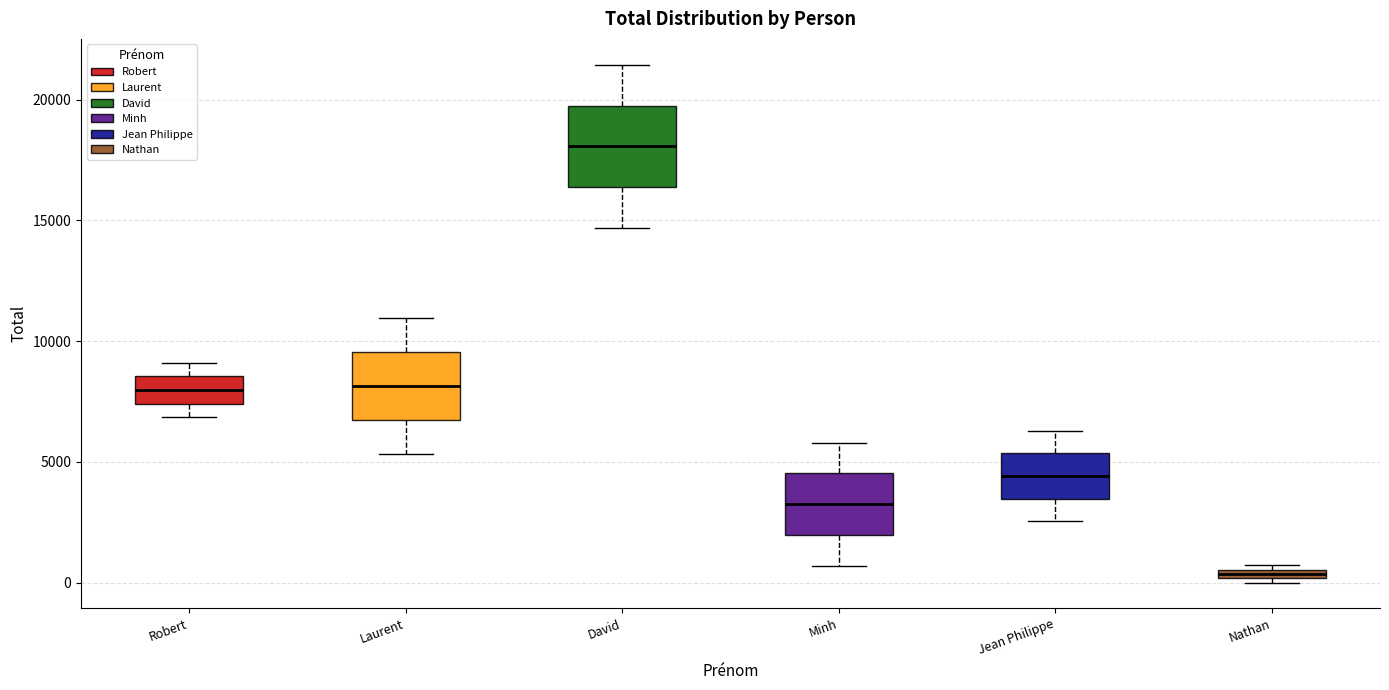

Where is the lower edge of the box for David on the y-axis? The values are not printed on the chart, so give them approximately, as read against the axis.

16500